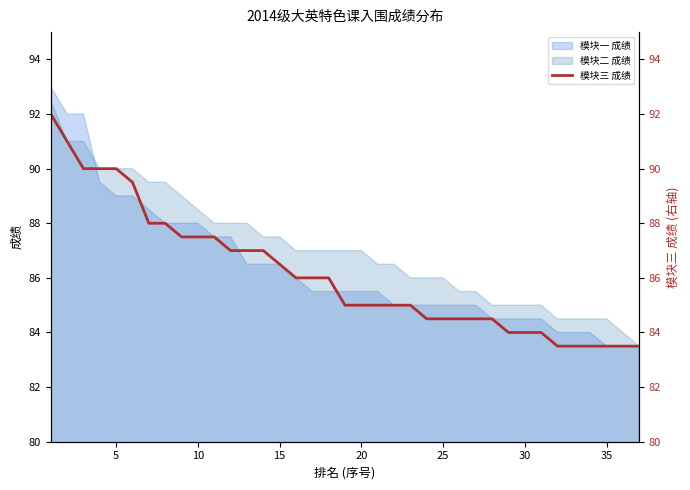

How many values exceed 85?

18